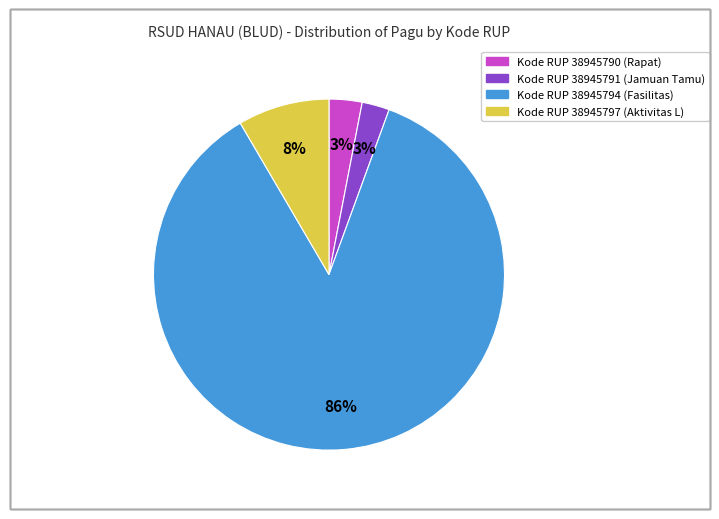

To the nearest percent, what is the difference between the Kode RUP 38945794 (Fasilitas) and Kode RUP 38945797 (Aktivitas L) slice percentages?

78%